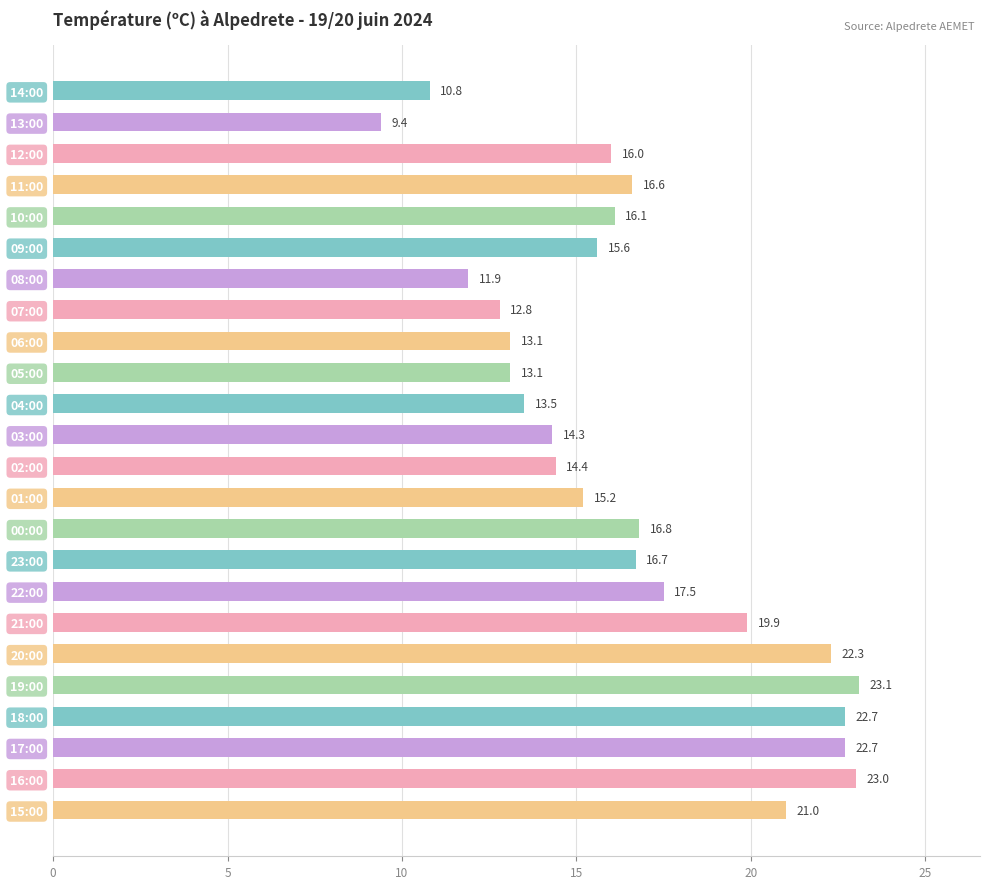

What is the change in value from 05:00 to 03:00?

+1.2